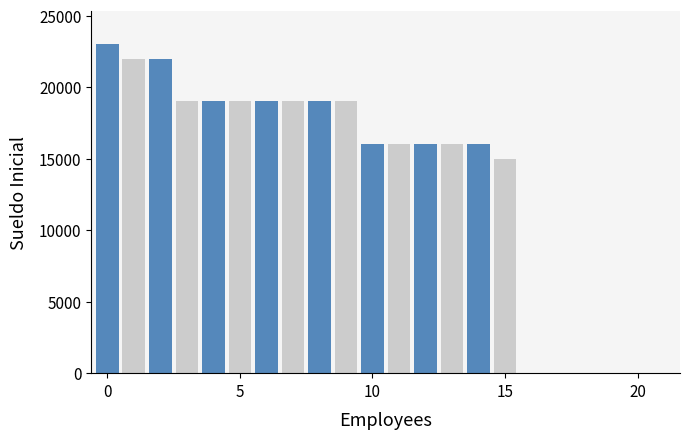

How many distinct data groups are displayed?

1